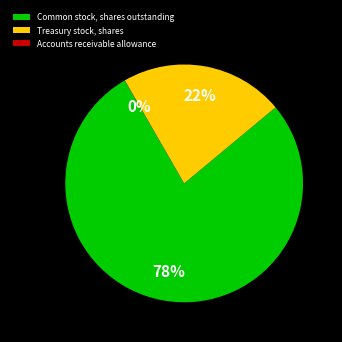

Combined, do Common stock, shares outstanding and Treasury stock, shares account for over 50%?

Yes